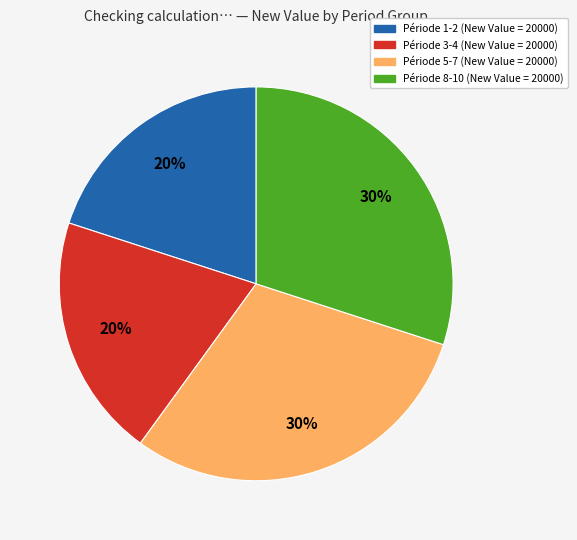

To the nearest percent, what is the difference between the largest and smallest slice percentages?

10%